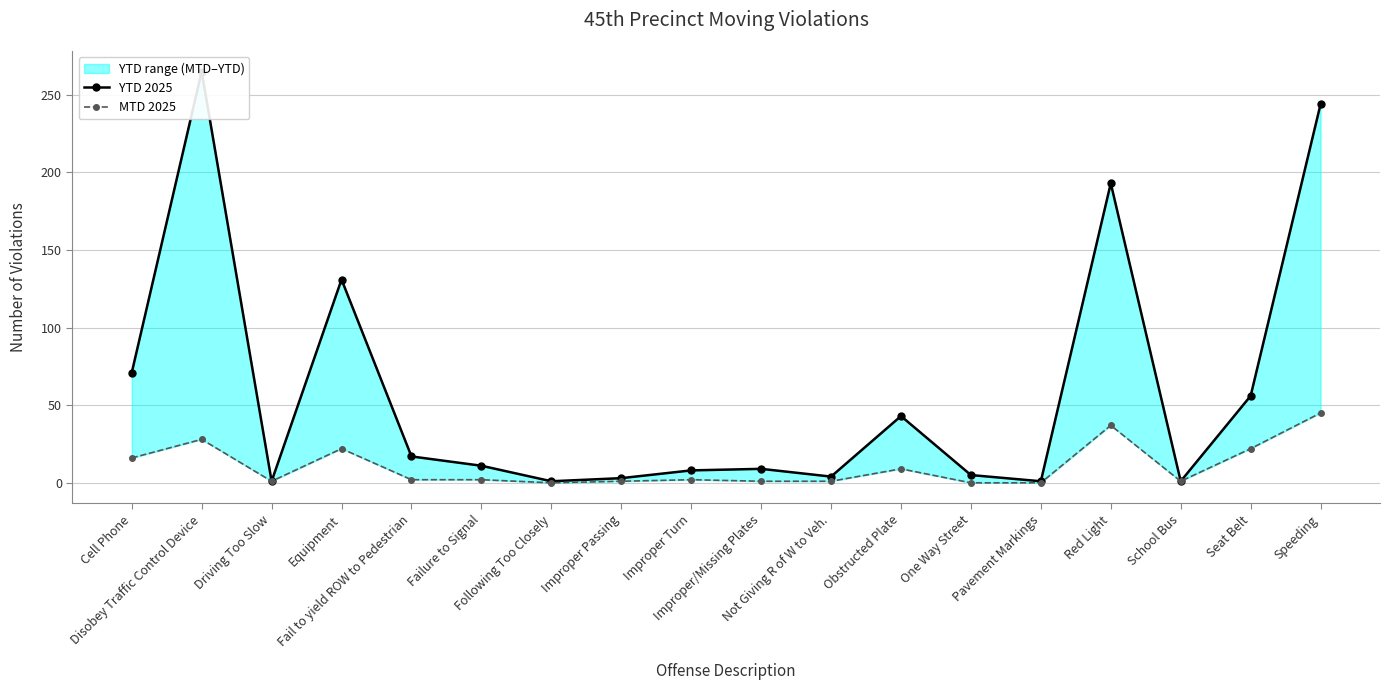

The value of YTD 2025 at Driving Too Slow is 2. True or false?

False